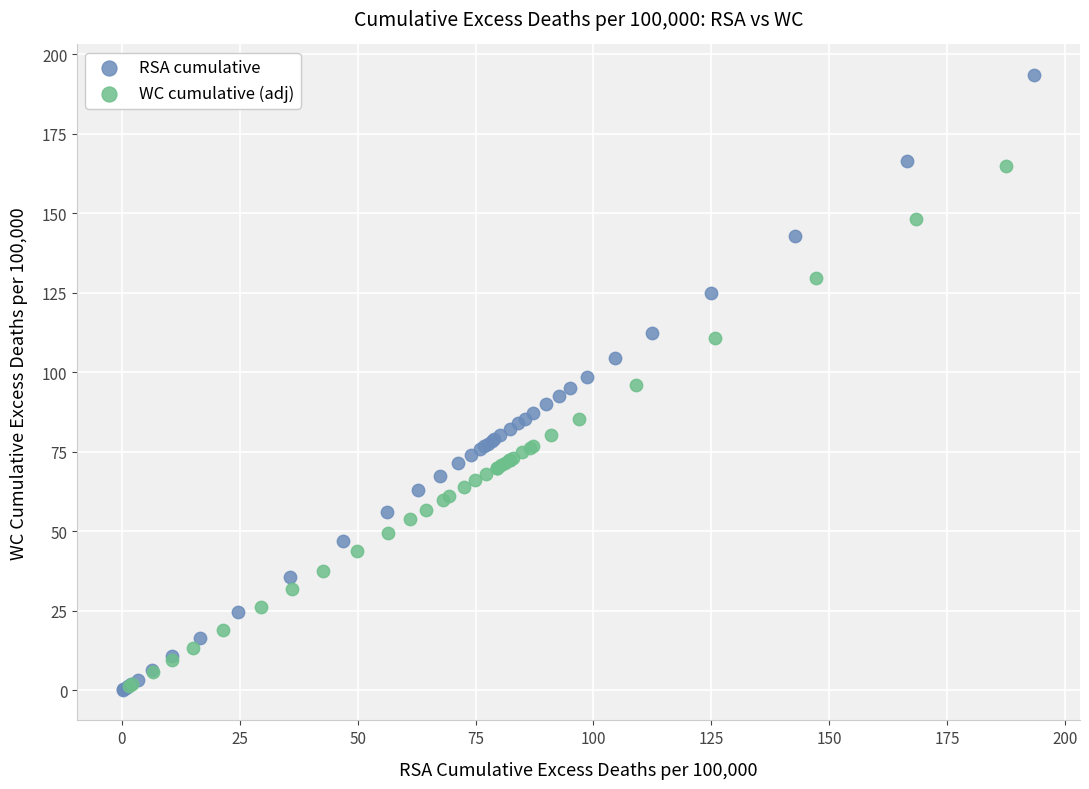

Which series has the widest spread of Y values?

RSA cumulative